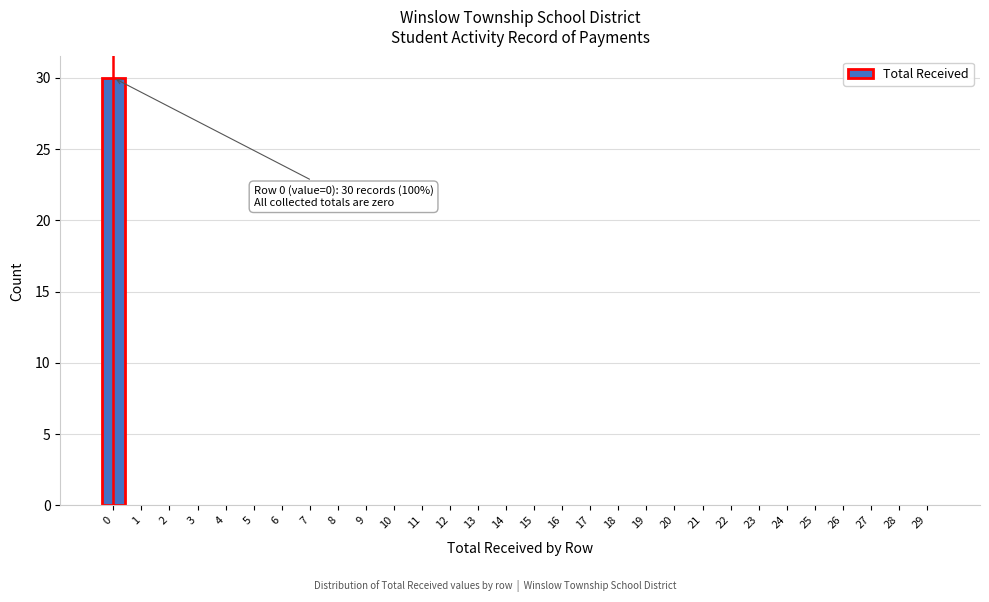

Reading right to left, what are all the values shown in this chart?

29=0	28=0	27=0	26=0	25=0	24=0	23=0	22=0	21=0	20=0	19=0	18=0	17=0	16=0	15=0	14=0	13=0	12=0	11=0	10=0	9=0	8=0	7=0	6=0	5=0	4=0	3=0	2=0	1=0	0=30